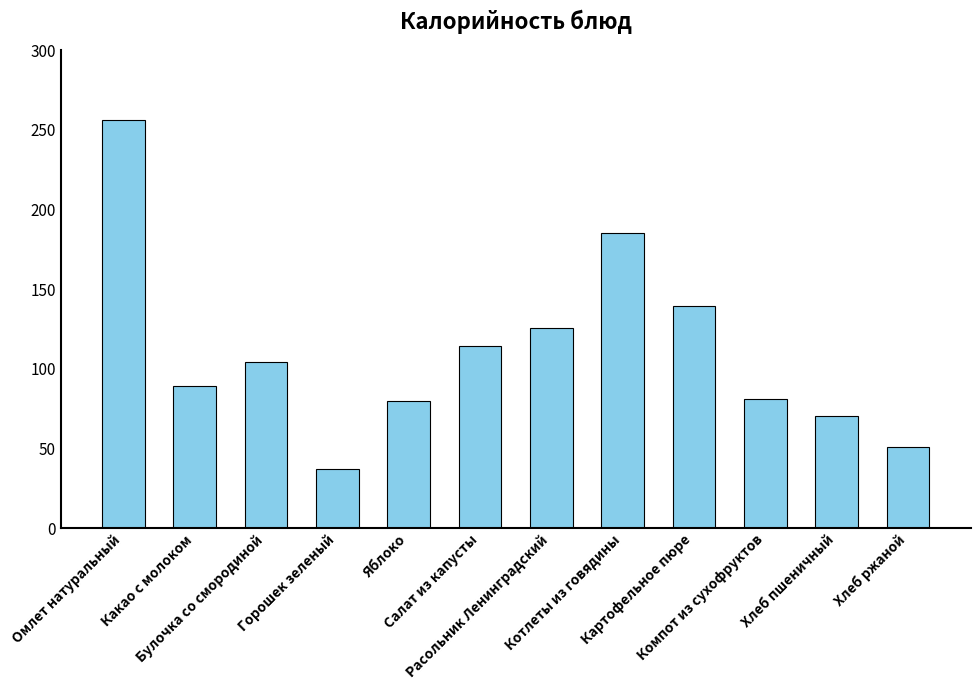

At which label does the data first exceed 104?

Омлет натуральный